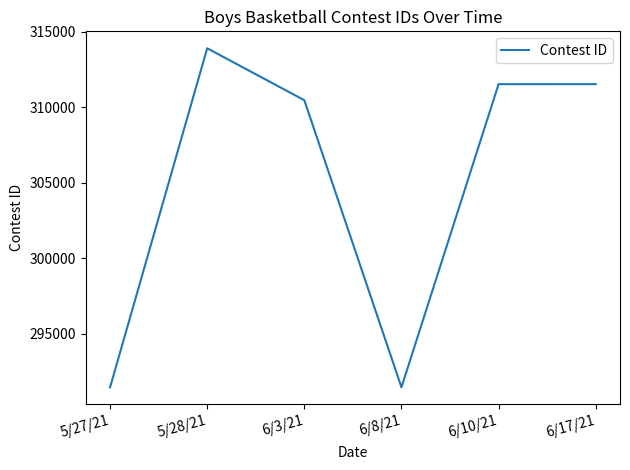

The value at 5/28/21 is 93503. True or false?

False